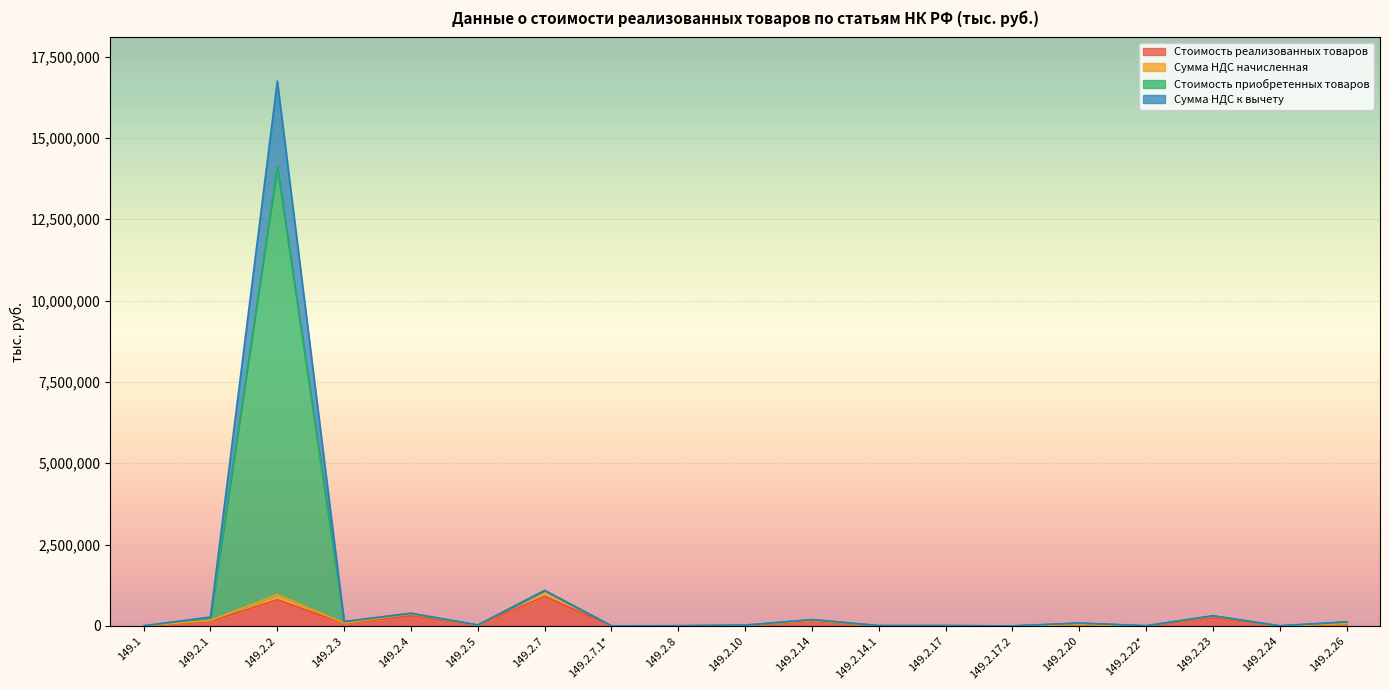

True or false: Сумма НДС к вычету and Стоимость реализованных товаров intersect in this chart.

False